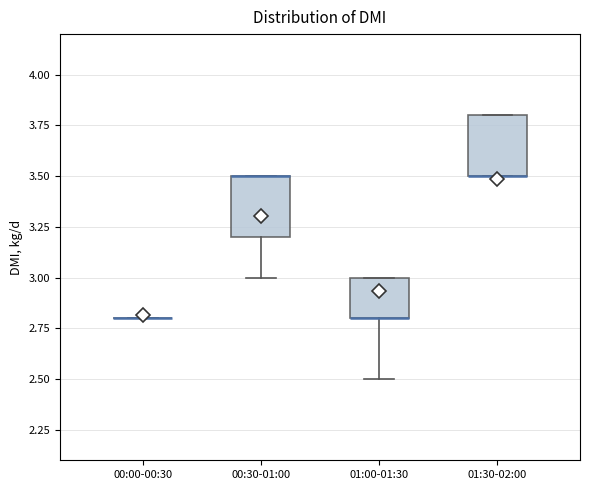

Reading left to right, read every box against the y-axis: the position of its median line, the range the box covers, and the ends of its whiskers. The values are not printed on the chart, so give them approximately, as read against the axis.

00:00-00:30: box collapsed to a line at 2.8, whiskers 2.8 to 2.8
00:30-01:00: median 3.5 (drawn on the box's upper edge), box 3.2 to 3.5, whiskers 3.0 to 3.5
01:00-01:30: median 2.8 (drawn on the box's lower edge), box 2.8 to 3.0, whiskers 2.5 to 3.0
01:30-02:00: median 3.5 (drawn on the box's lower edge), box 3.5 to 3.8, whiskers 3.5 to 3.8